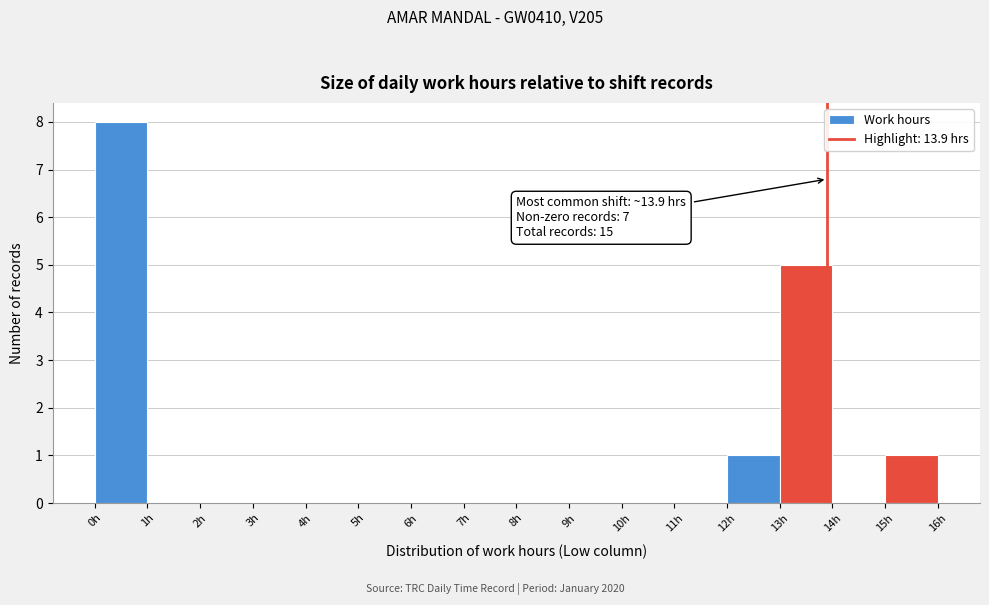

Which range on the x-axis has the tallest bar?

0 to 1